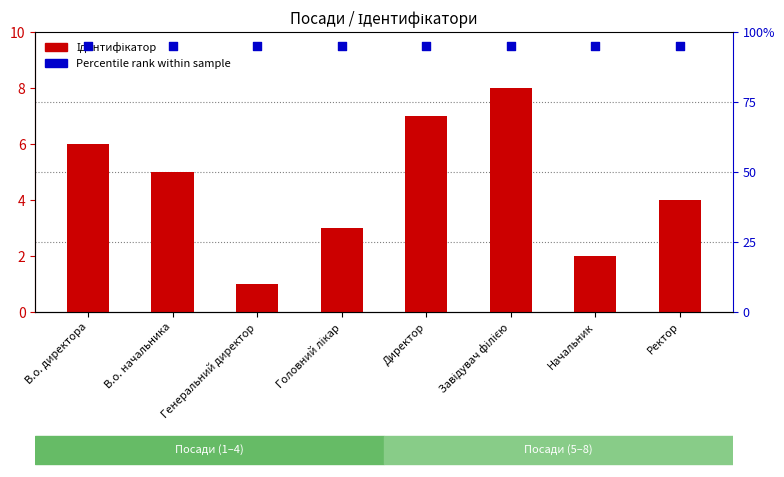

What are all the series names shown in the legend?

Ідентифікатор, Percentile rank